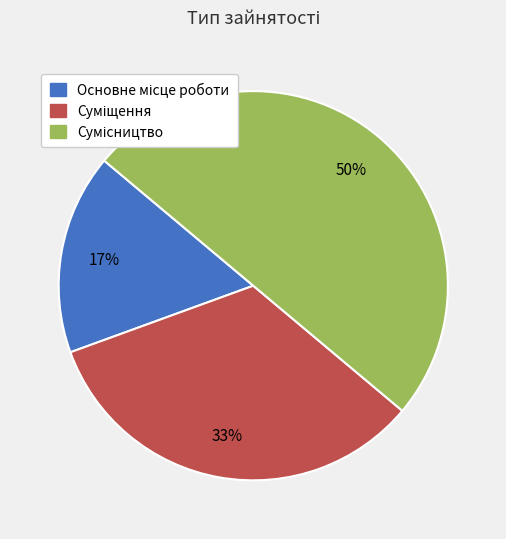

To the nearest percent, what is the average slice percentage?

33%